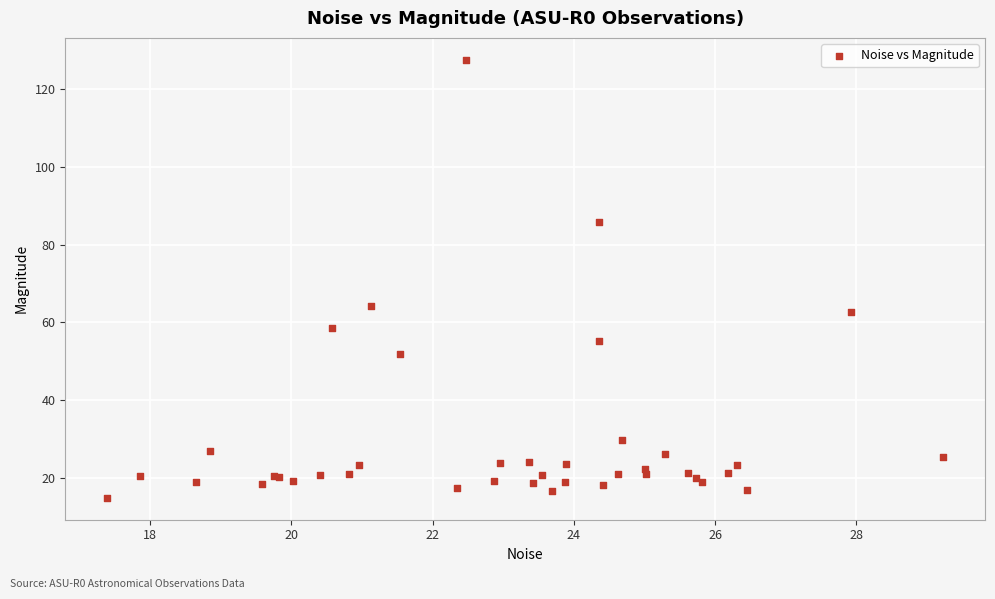

What Y value in the scatter plot is closest to 71?

64.1